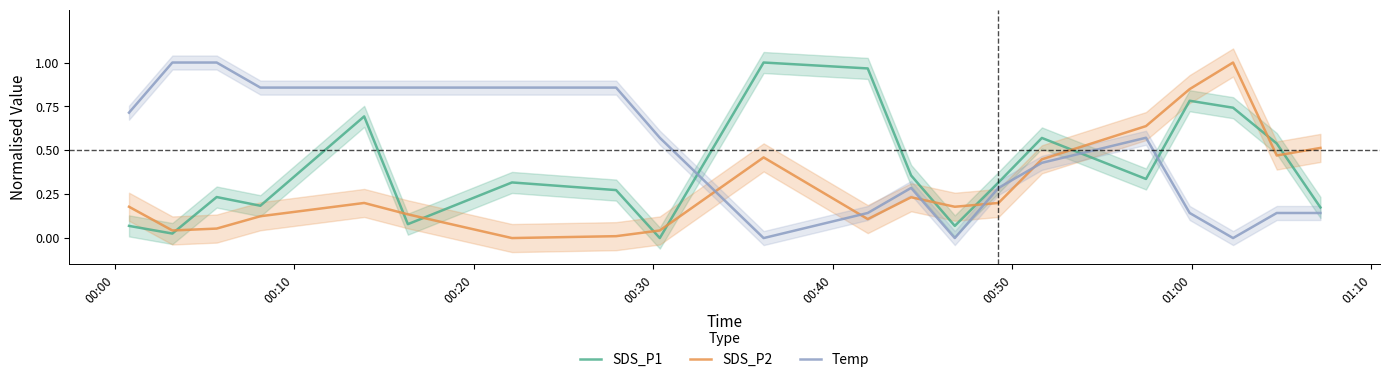

At how many categories does at least one series exceed 0?

20